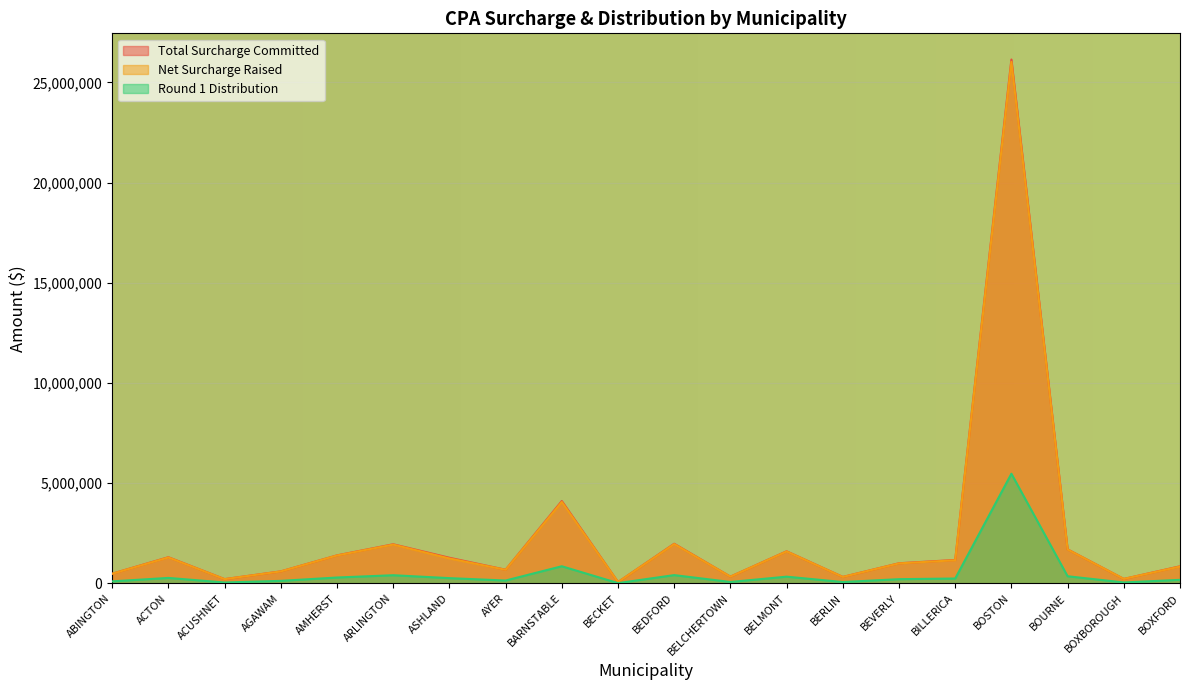

What is the greatest value displayed?

26146413.8